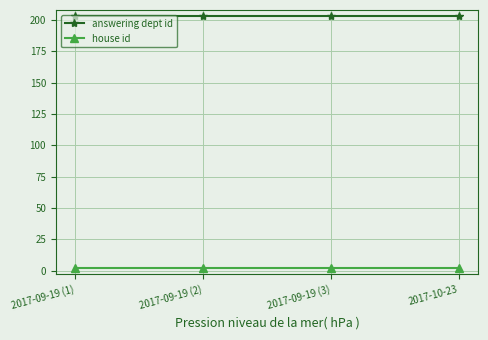

What are all the series names shown in the legend?

answering dept id, house id